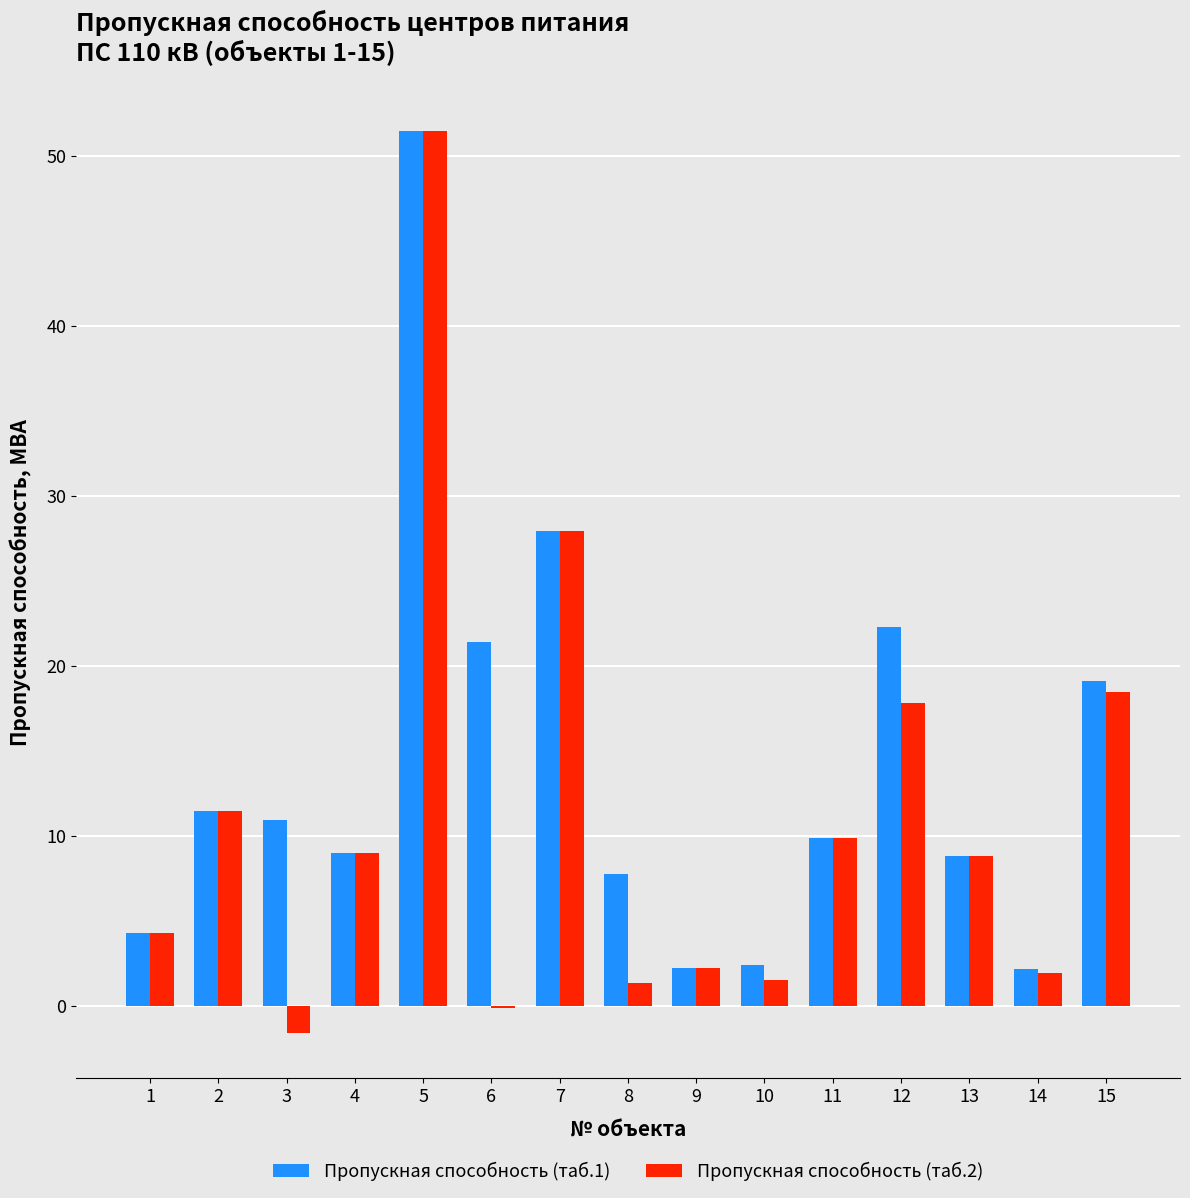

What is the maximum value for Пропускная способность (таб.2)?

51.4